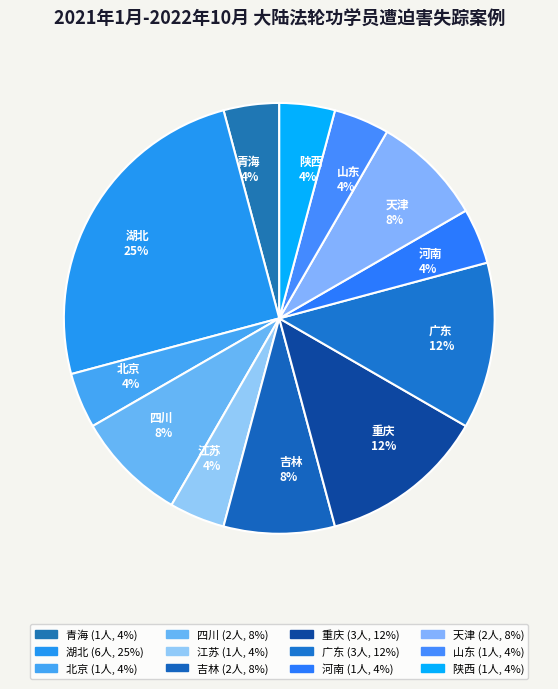

Do 重庆 and 陕西 together represent more than half of the pie?

No